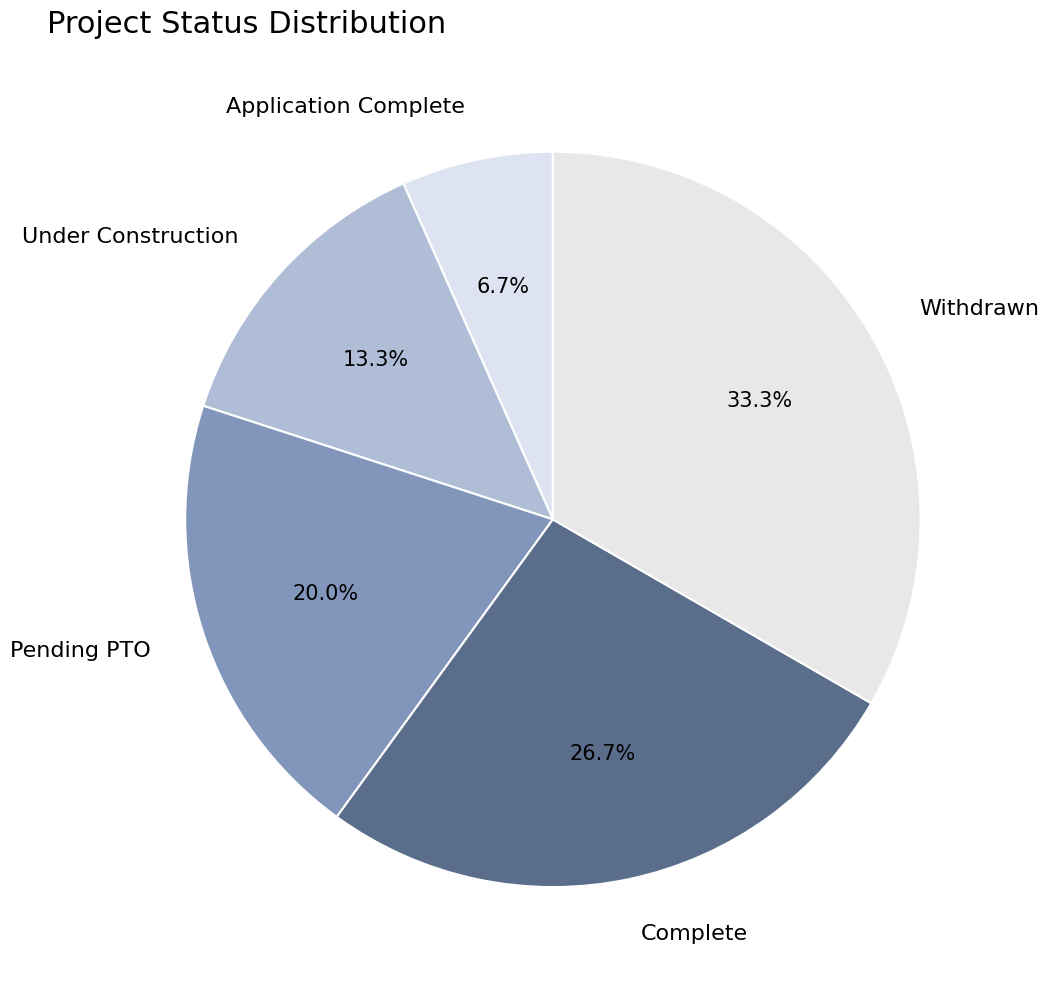

True or false: Withdrawn accounts for 21% of the total.

False